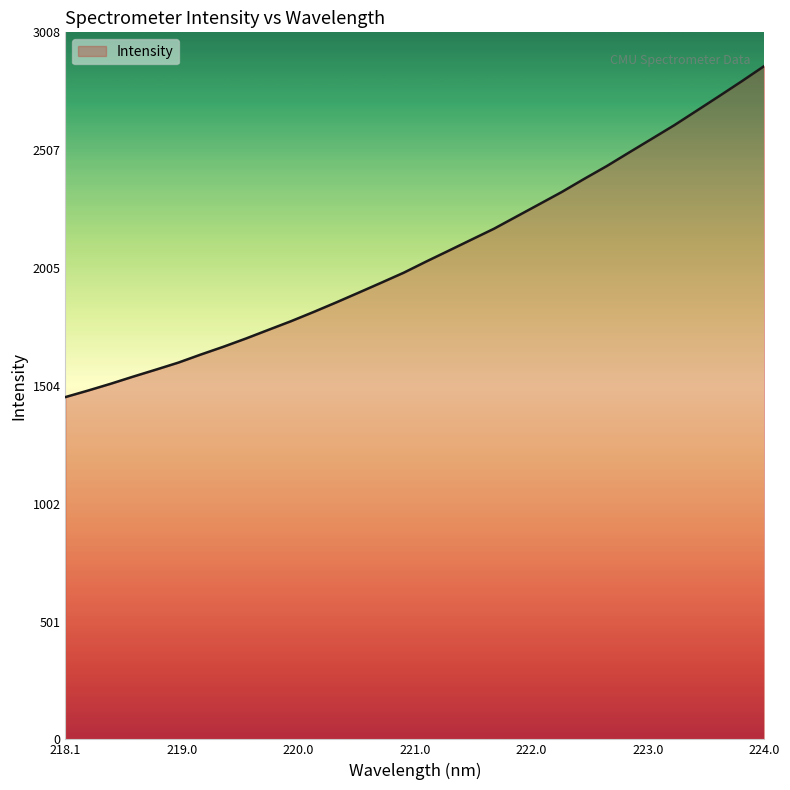

What is the maximum value shown in the chart?

2865.2